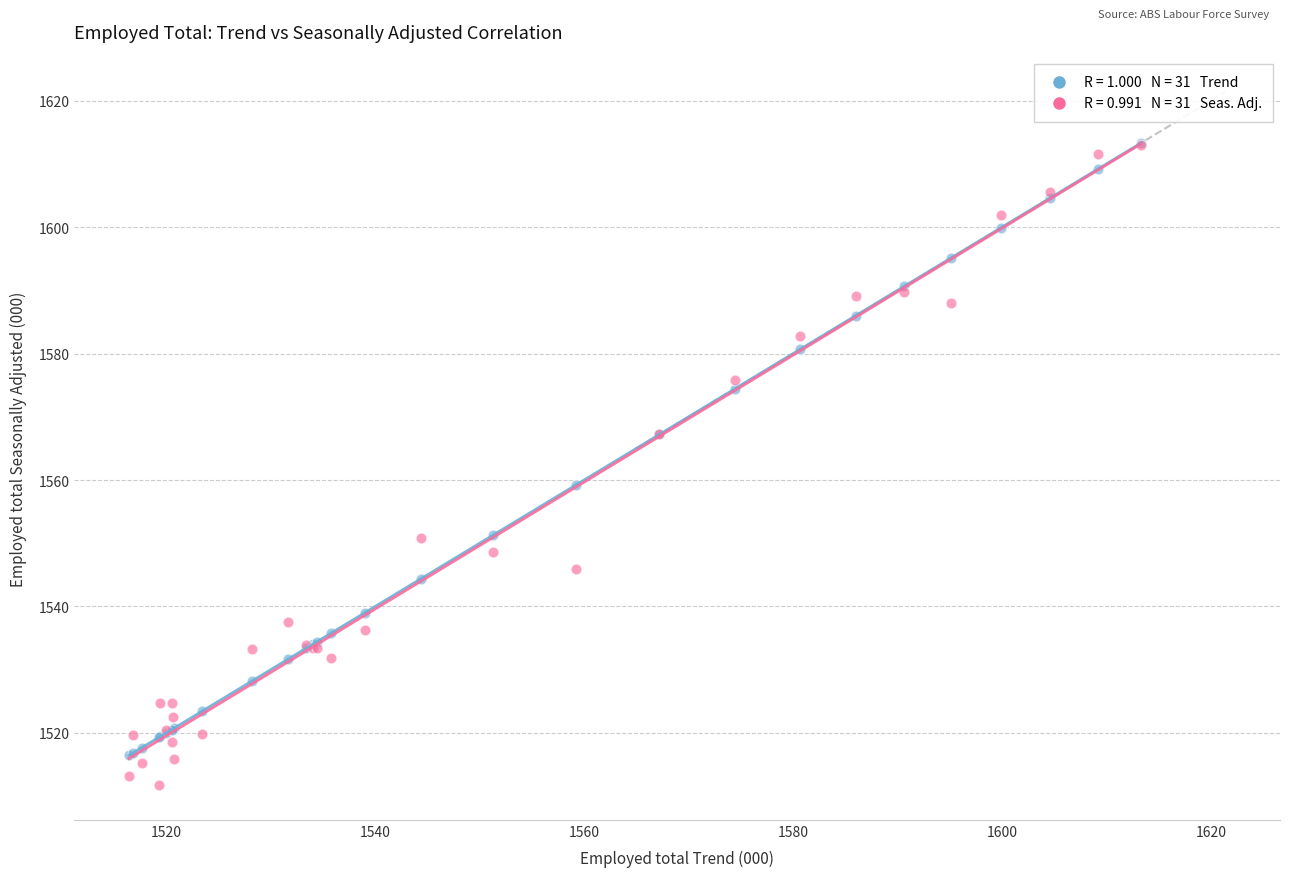

Across all series, what Y value is closest to 1562?

1559.2